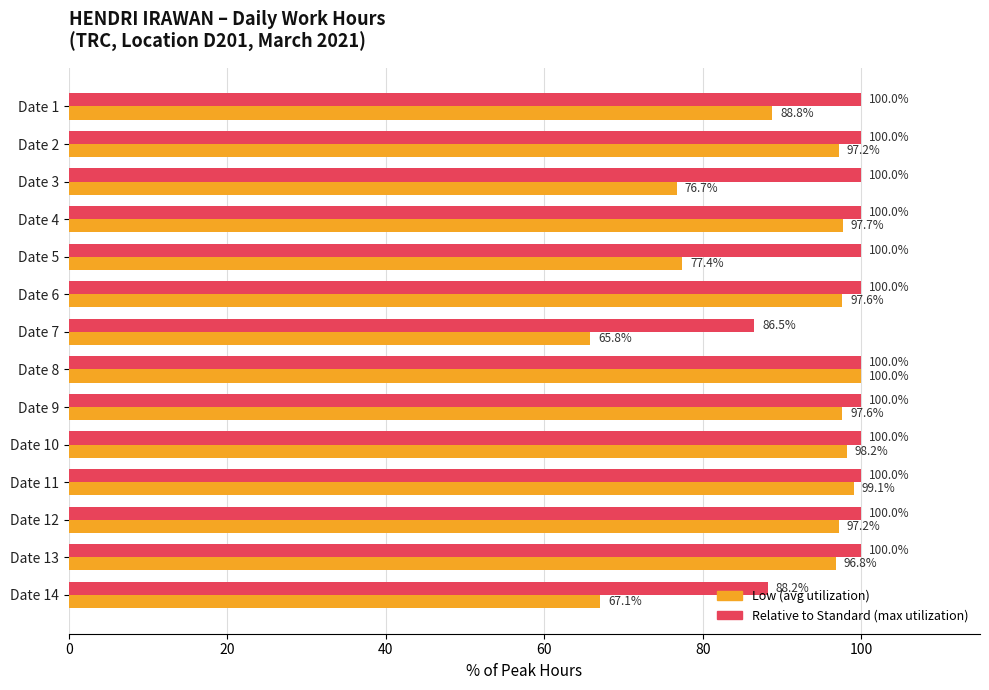

Which category has the lowest value across all series?

Date 7